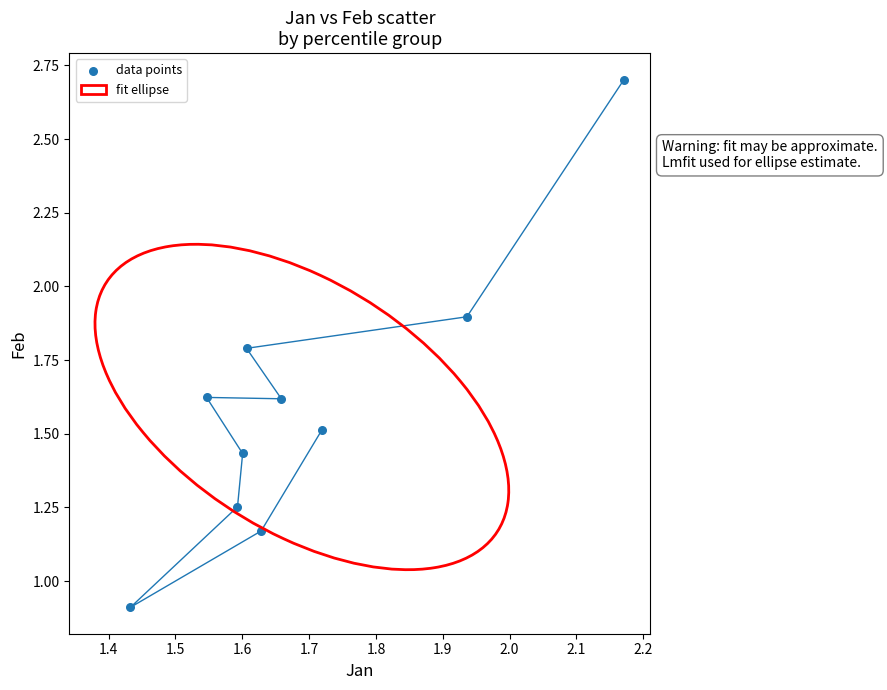

What Y value in the scatter plot is closest to 1?

0.9